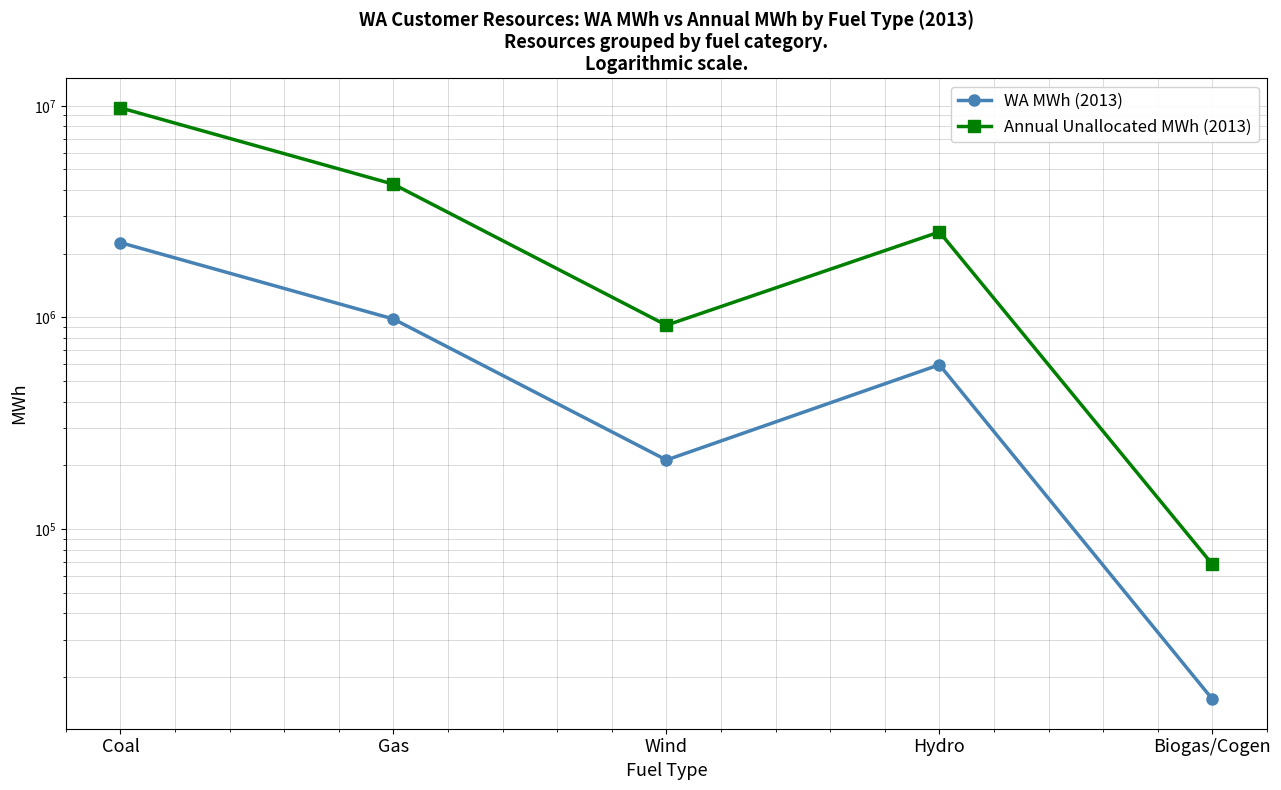

At which category does Annual Unallocated MWh (2013) reach its first local peak?

Hydro